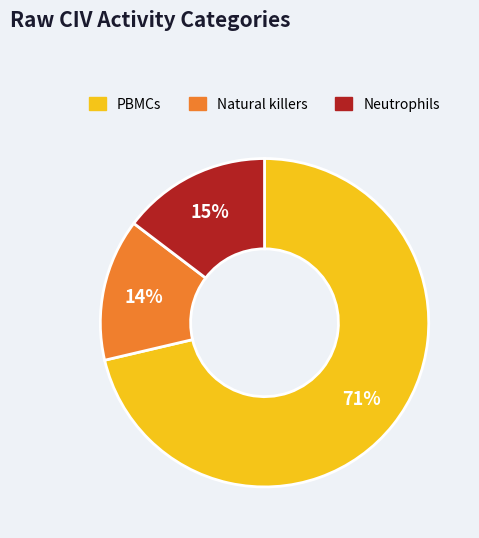

Does any single category account for the majority?

Yes